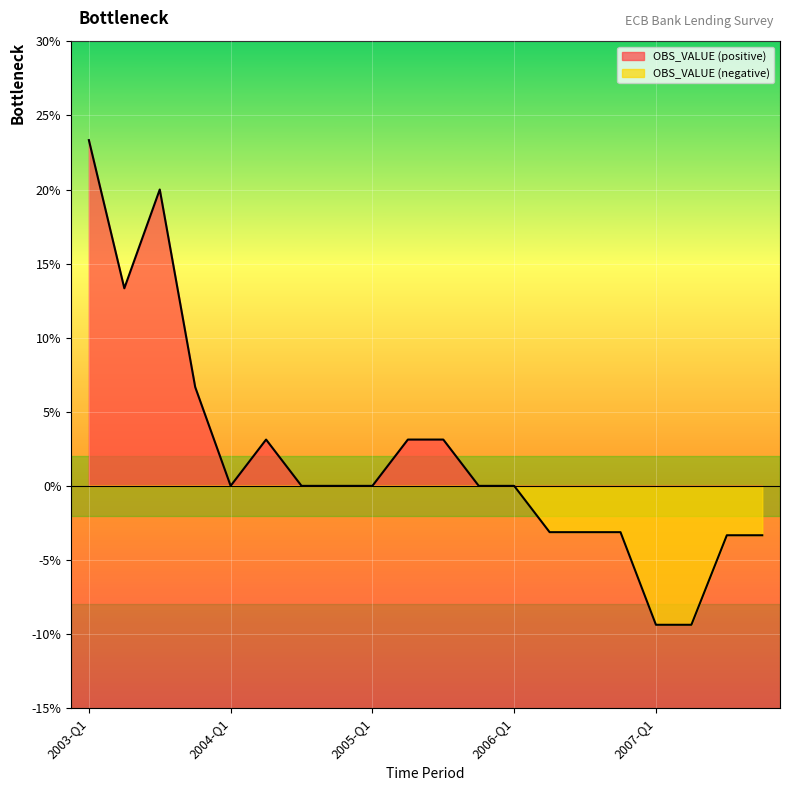

True or false: the data has more than 0 interior local peaks.

True